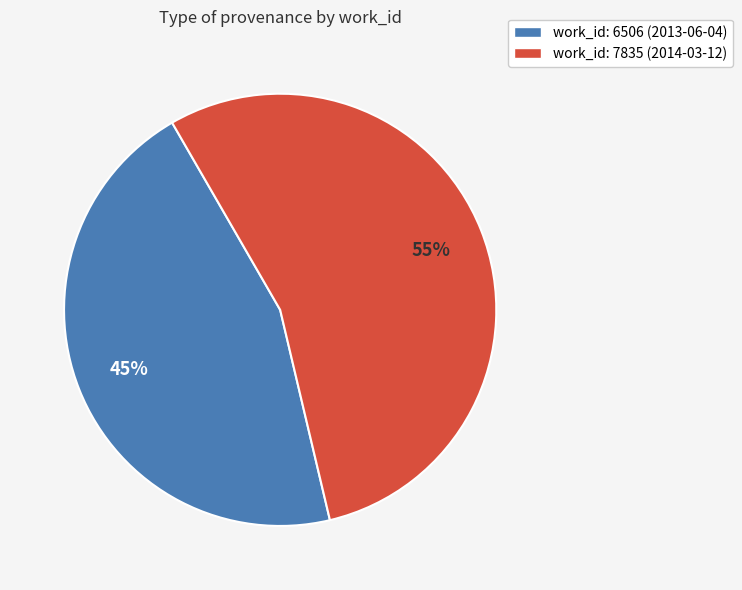

To the nearest percent, what is the average slice percentage?

50%